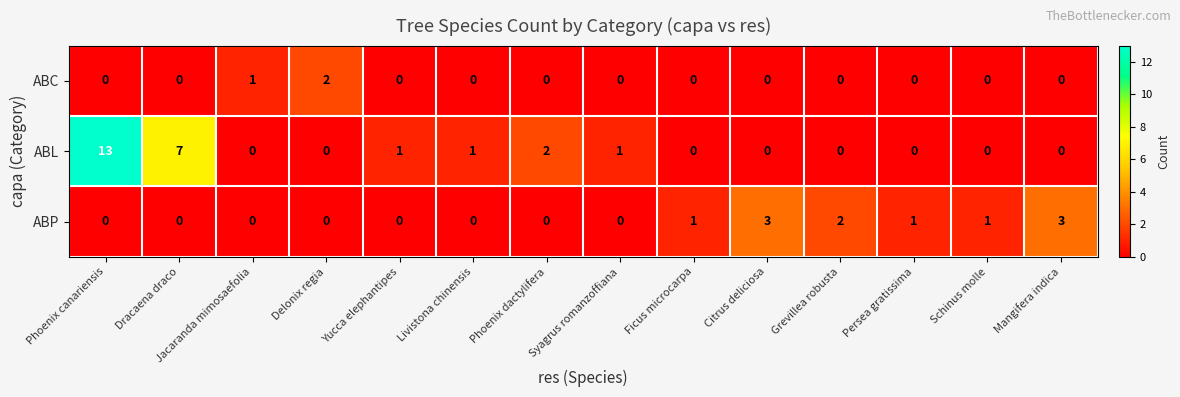

What is the total value across all series at Yucca elephantipes?

1